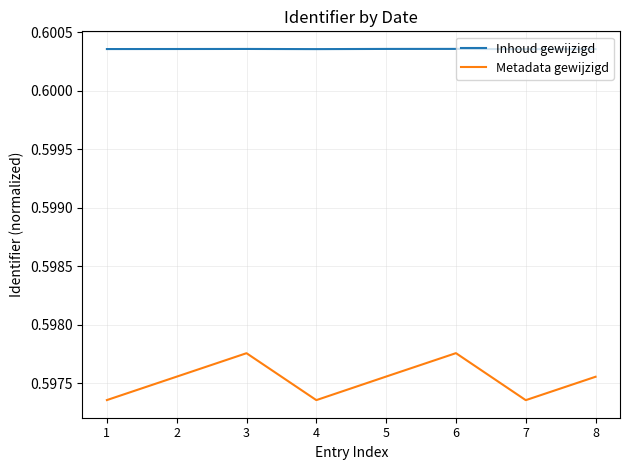

True or false: Inhoud gewijzigd and Metadata gewijzigd intersect in this chart.

False